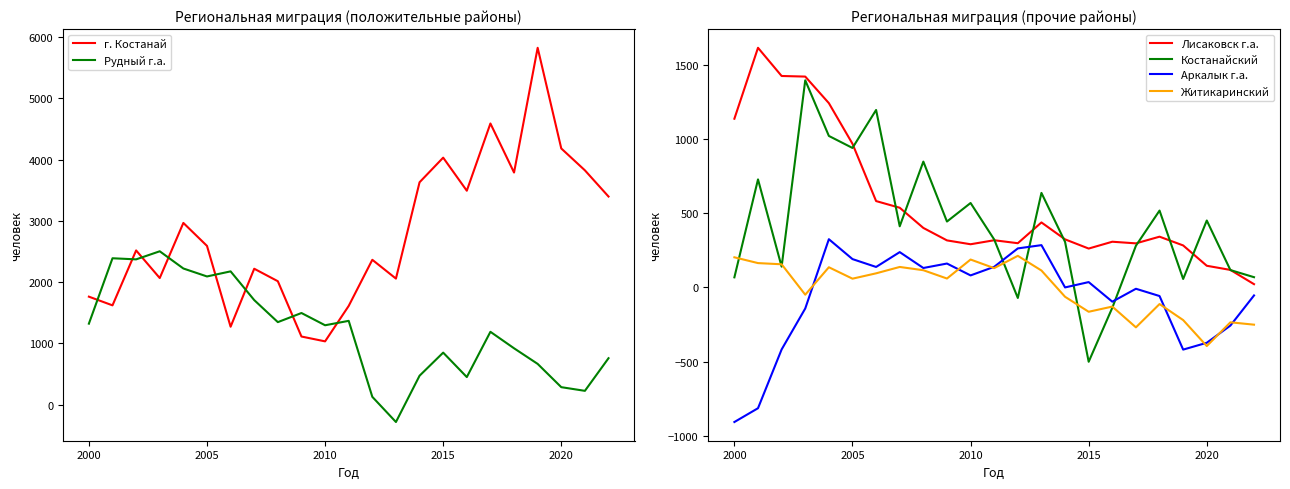

What is the smallest value displayed?

-907